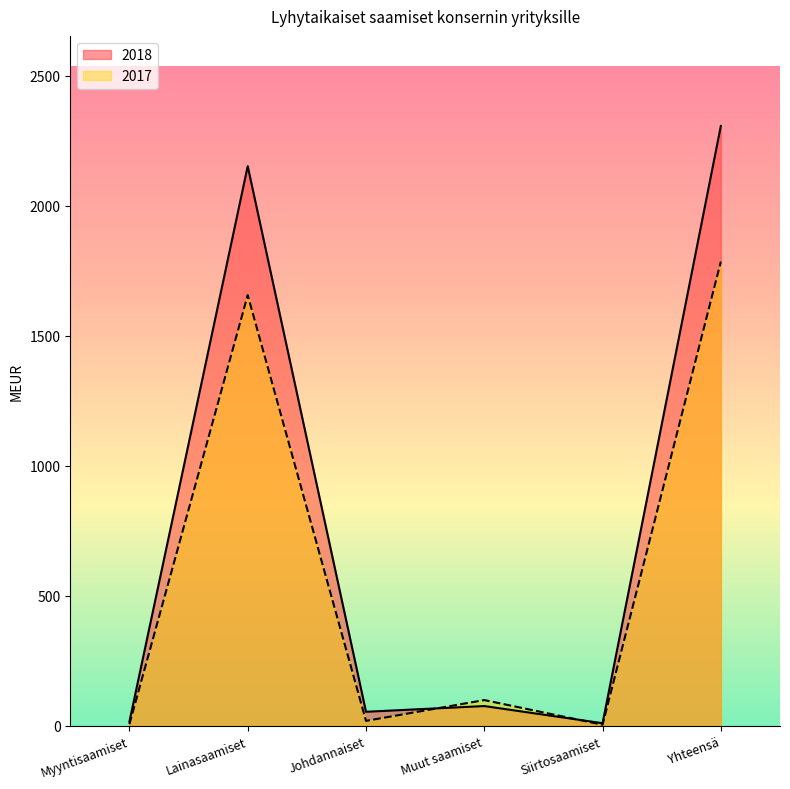

Is the value of 2017 at Lainasaamiset greater than the value of 2018 at Johdannaiset?

Yes